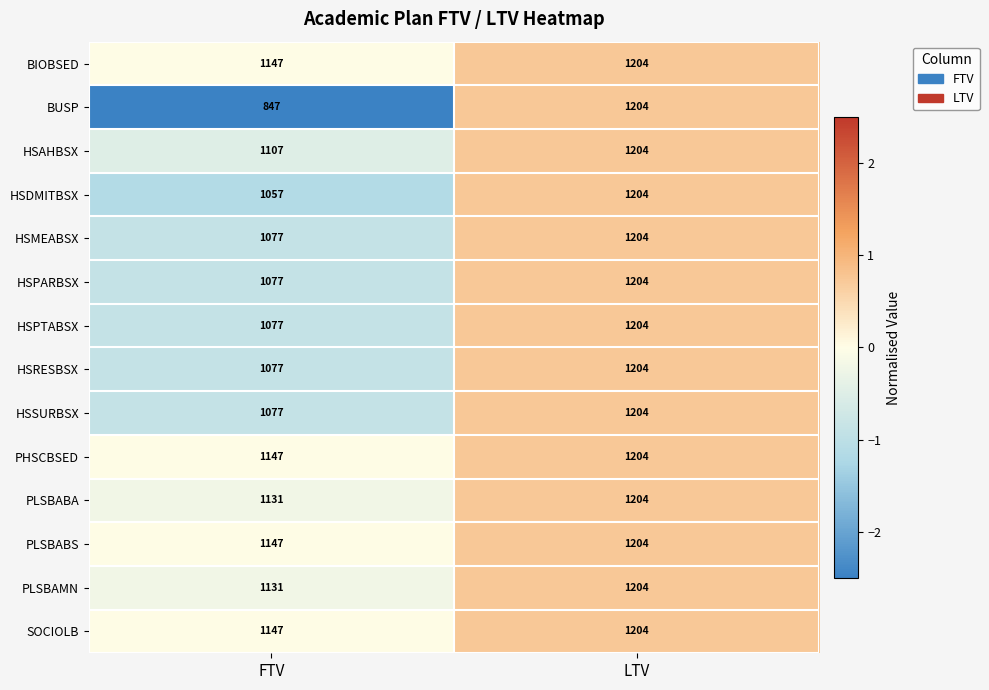

Rank the categories by PLSBAMN value from lowest to highest.

FTV, LTV